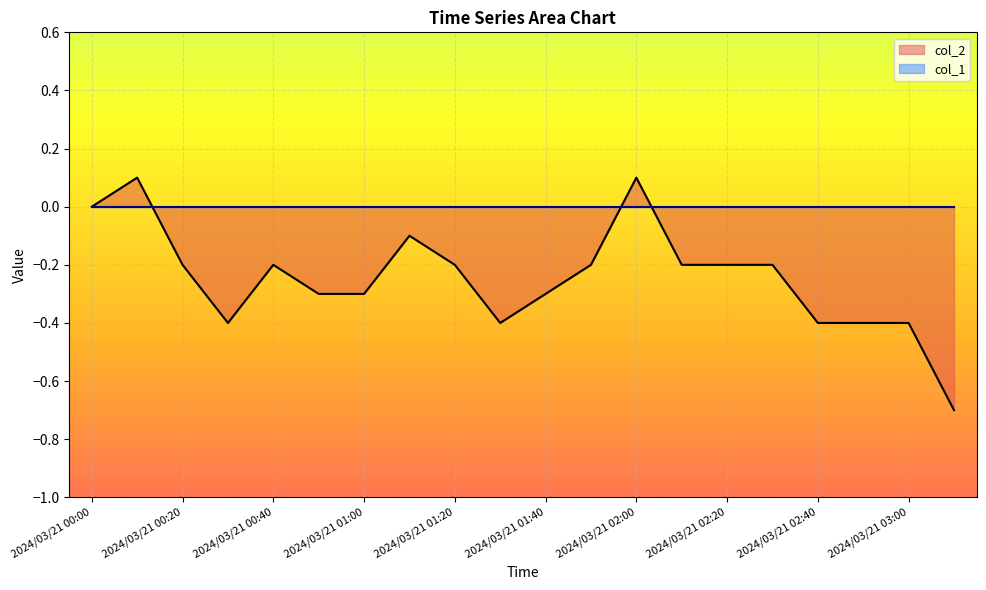

How many lines are shown in the chart?

2